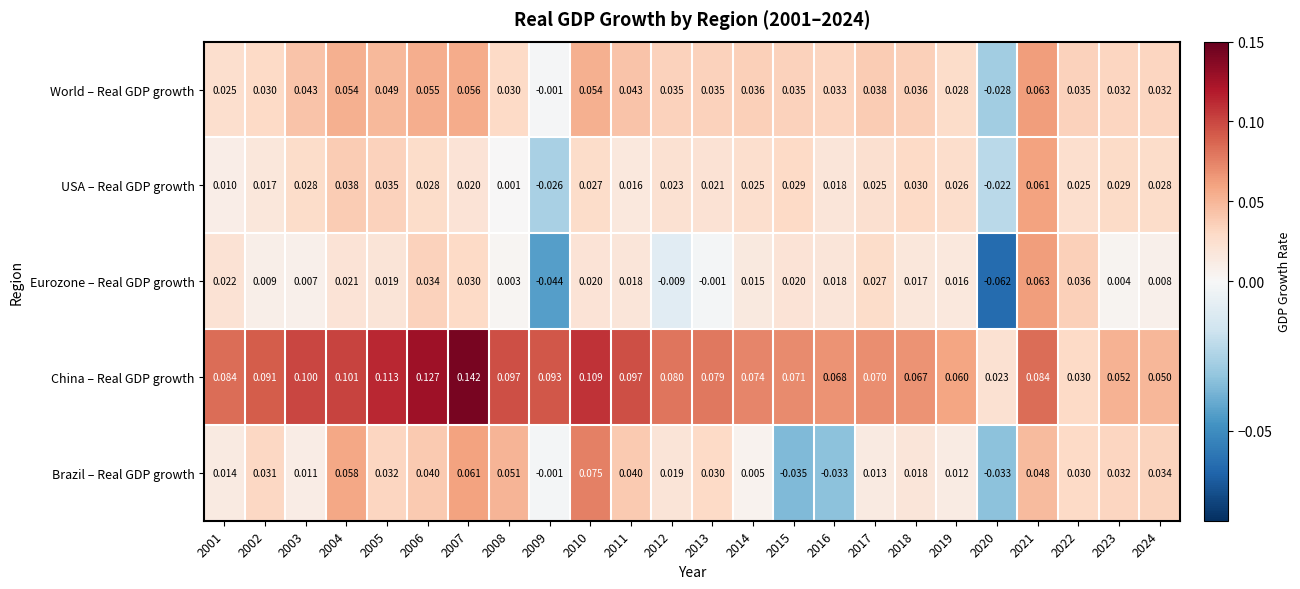

Which series has the largest range (max minus min)?

Eurozone – Real GDP growth